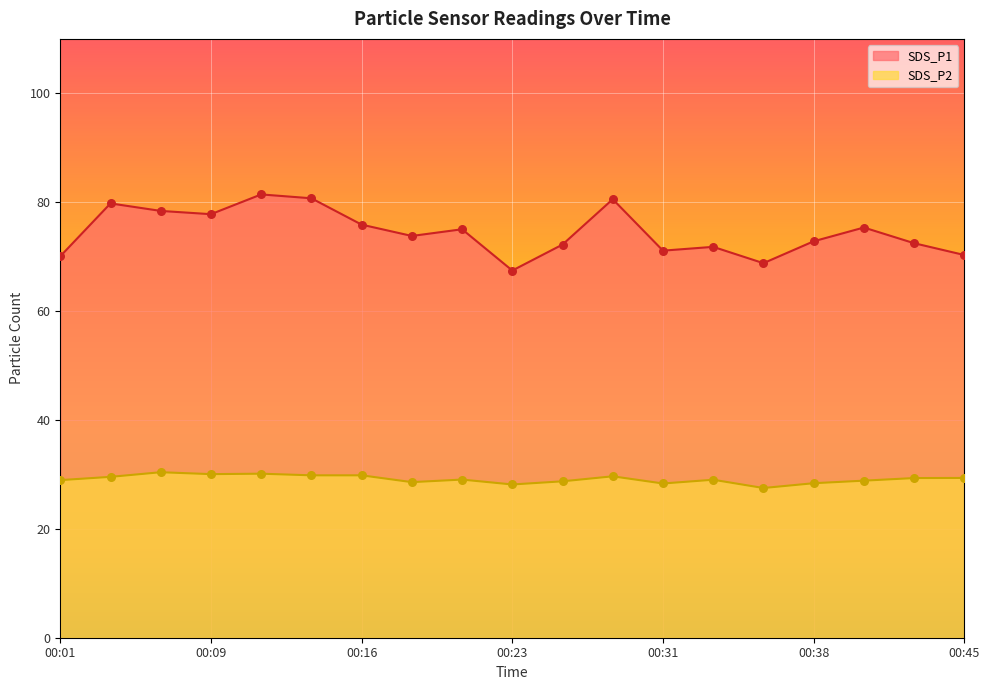

Which series has the largest Y range (max minus min)?

SDS_P1